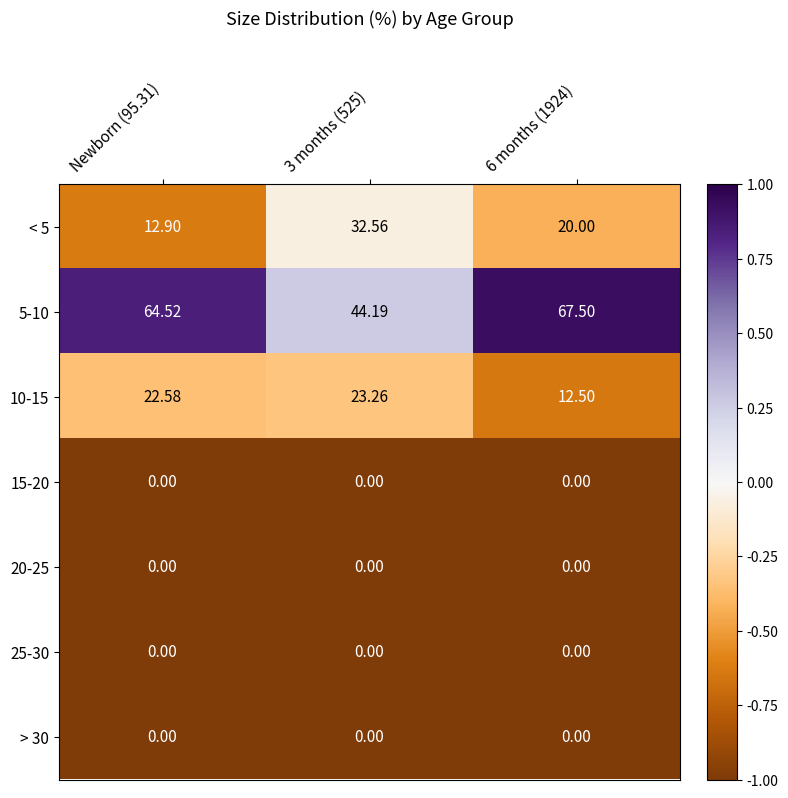

Is the value of > 30 at Newborn (95.31) greater than the value of 5-10 at Newborn (95.31)?

No